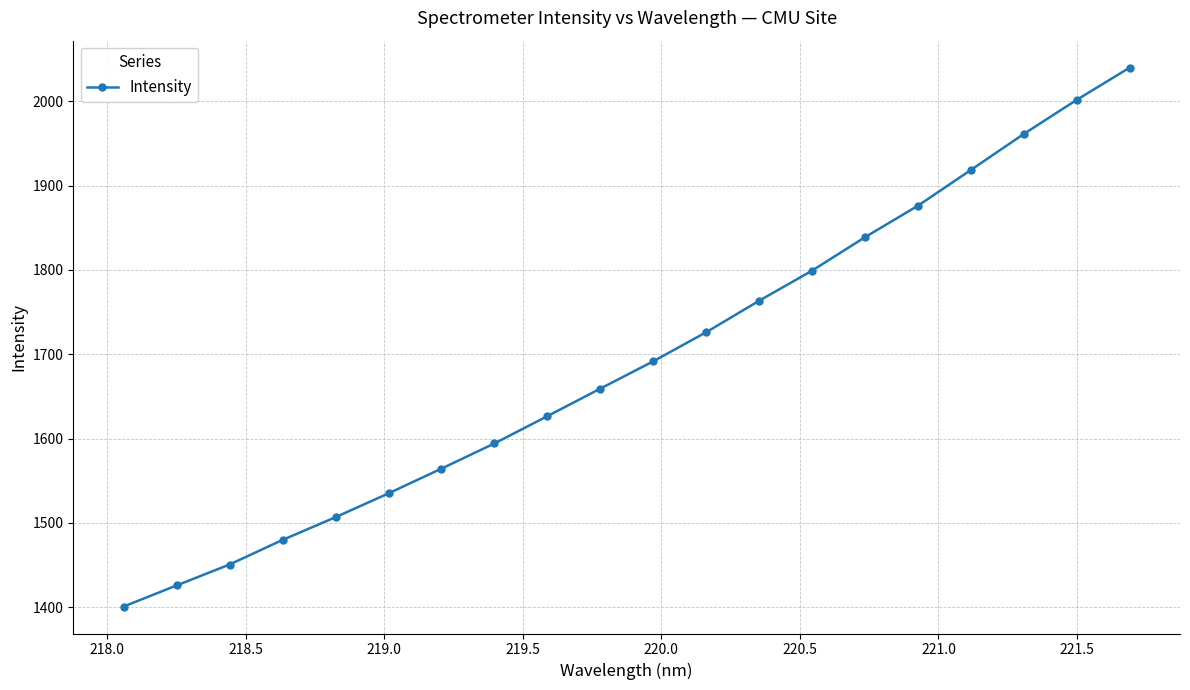

What is the sum of all values?

33861.0